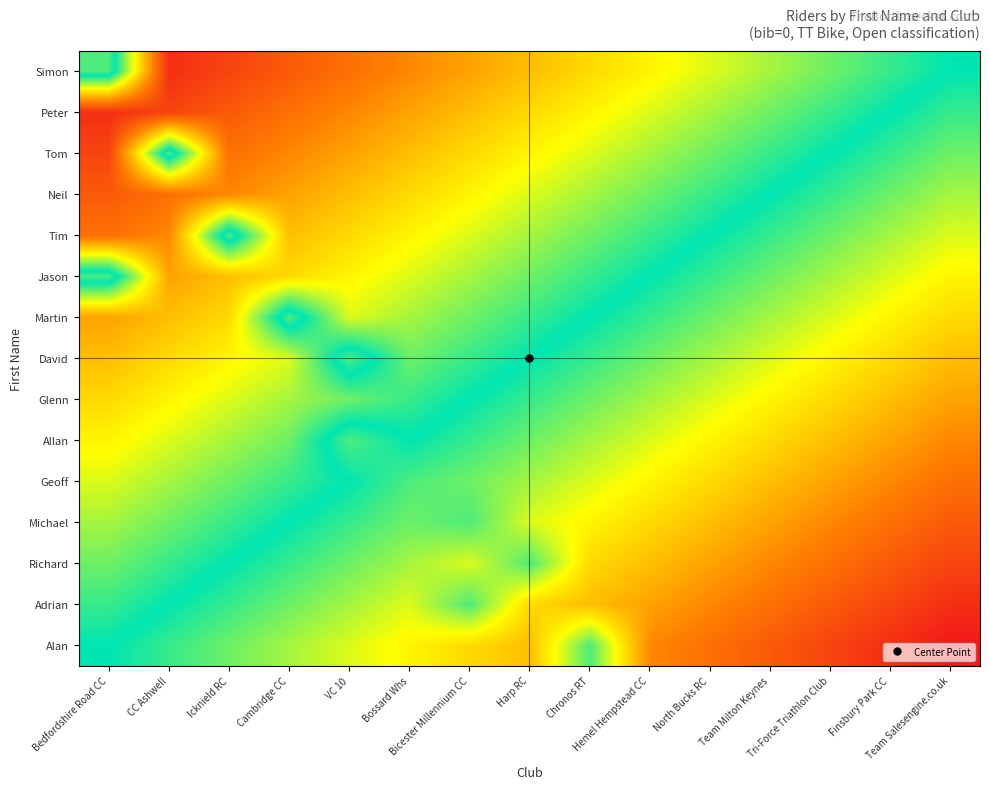

At which category is the sum across all series the highest?

Team Salesengine.co.uk